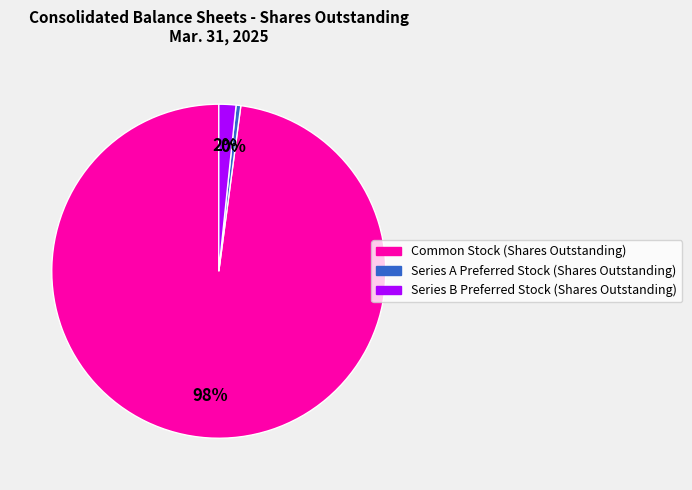

Does any single category account for the majority?

Yes